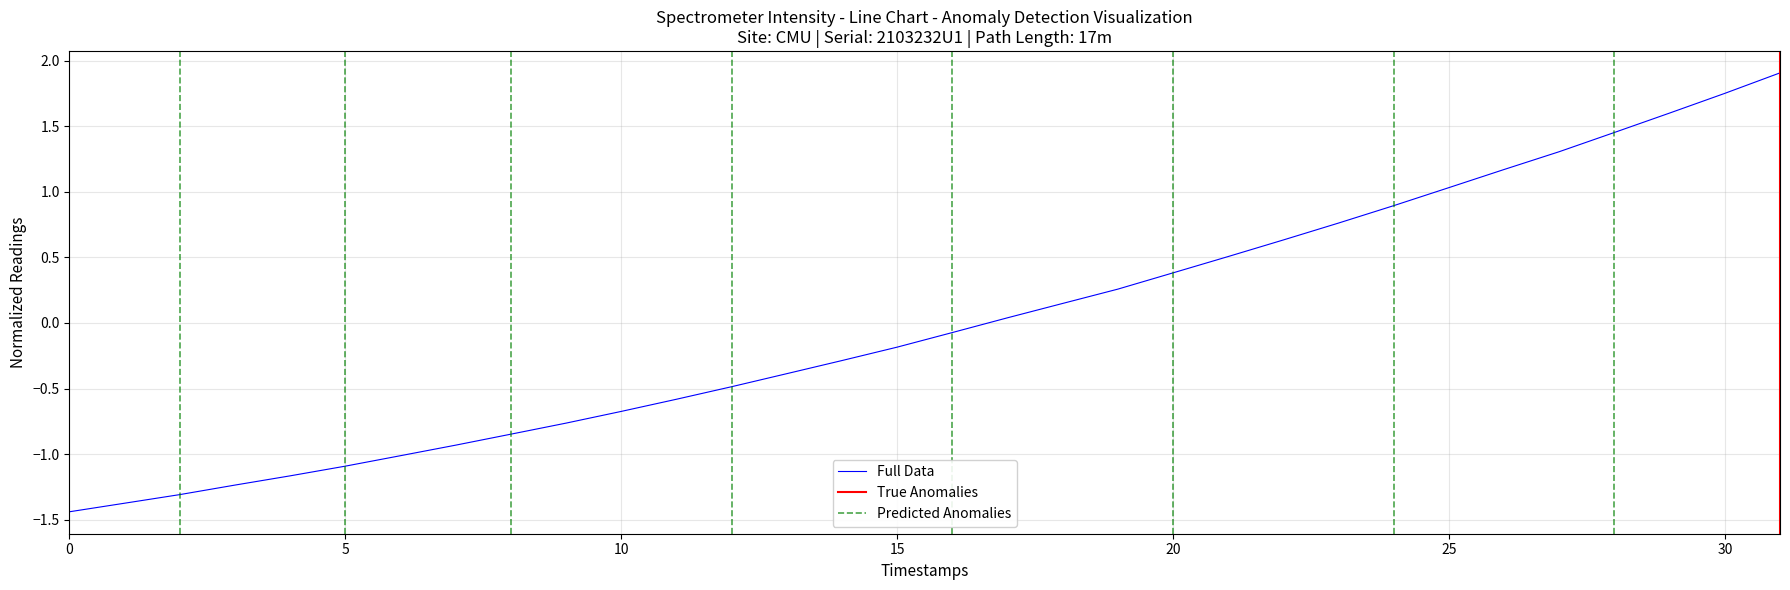

What is the label of the 3rd point from the right?

29